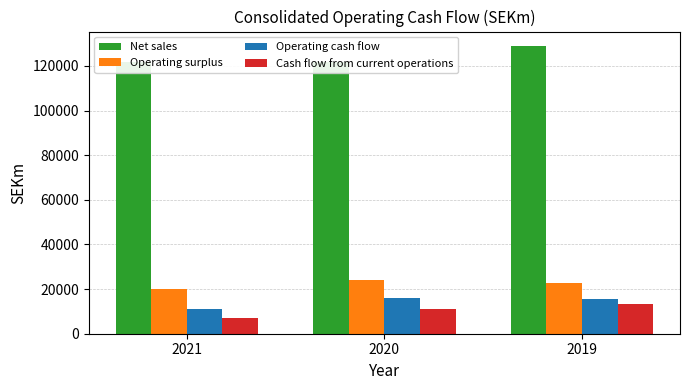

True or false: Cash flow from current operations has a value of 10633 at 2021.

False